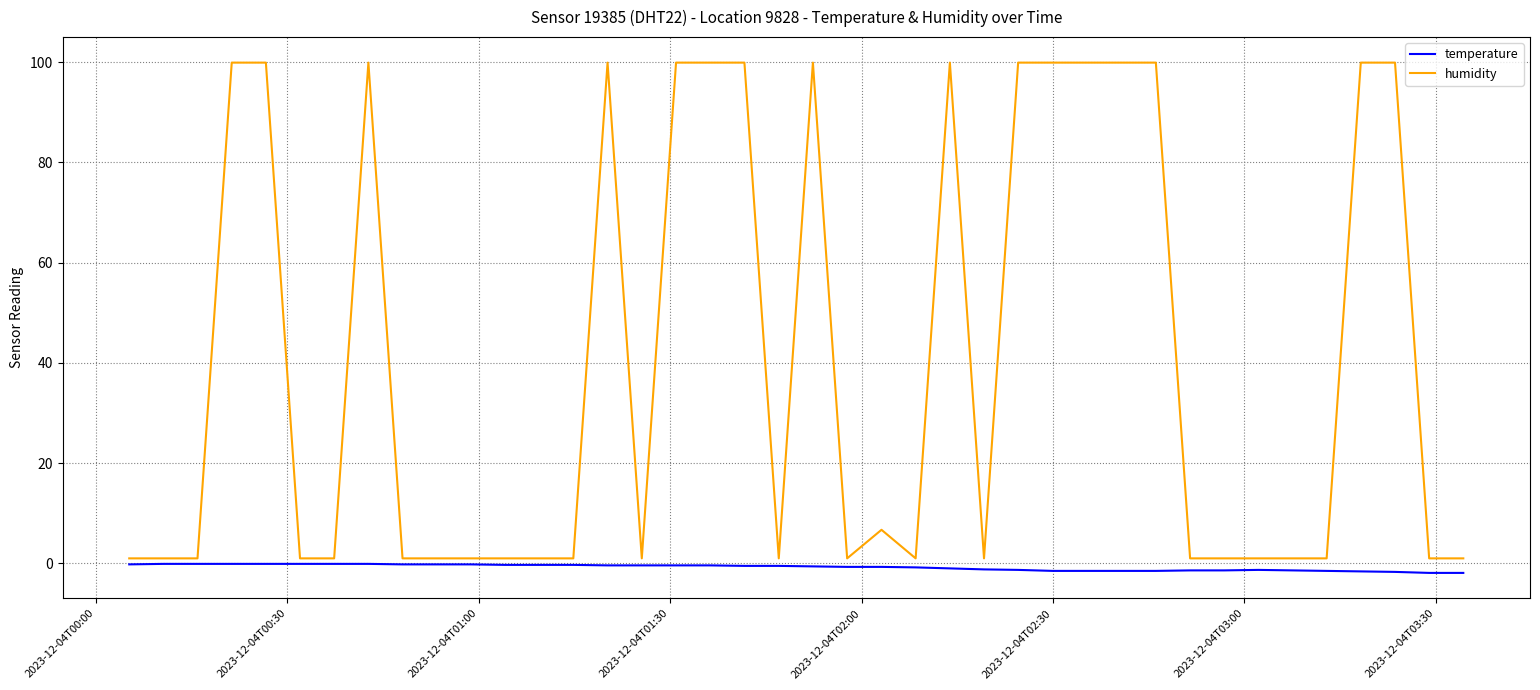

What is the greatest value displayed?

99.9